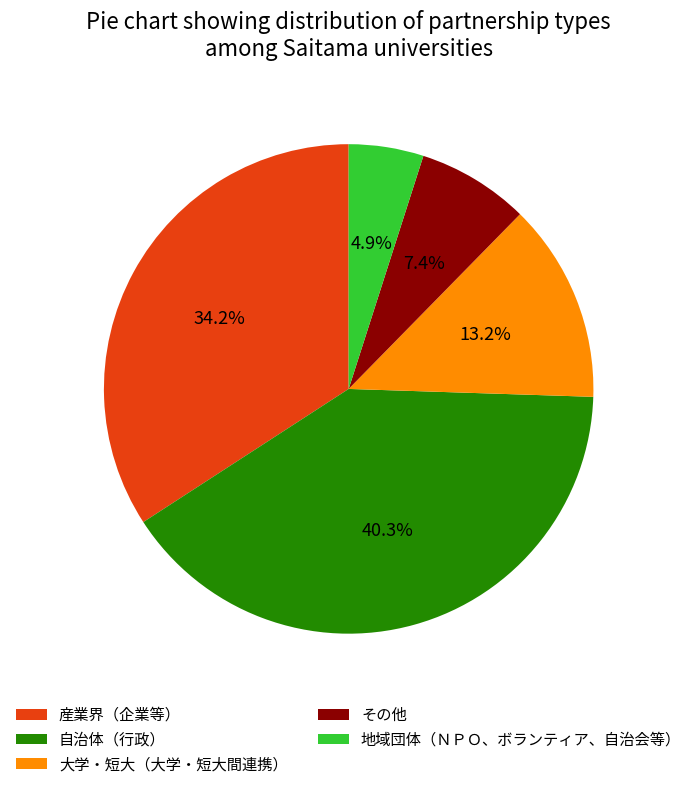

Does 産業界（企業等） account for over 50% of the chart?

No